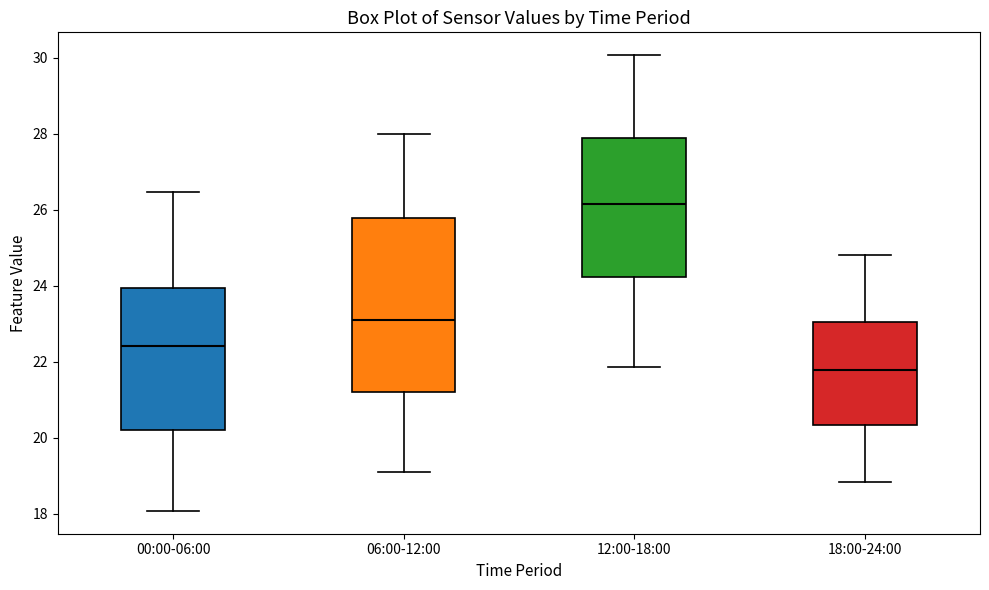

Where does the median line of the box for 18:00-24:00 sit on the y-axis? The values are not printed on the chart, so give them approximately, as read against the axis.

21.8